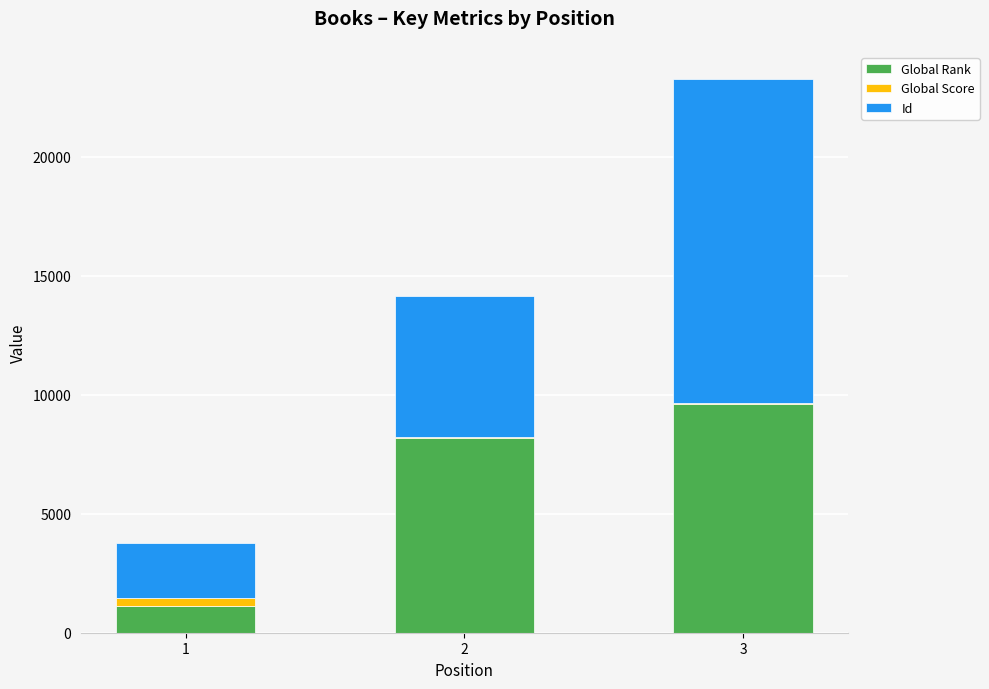

What is the sum of all Global Rank values?

18919